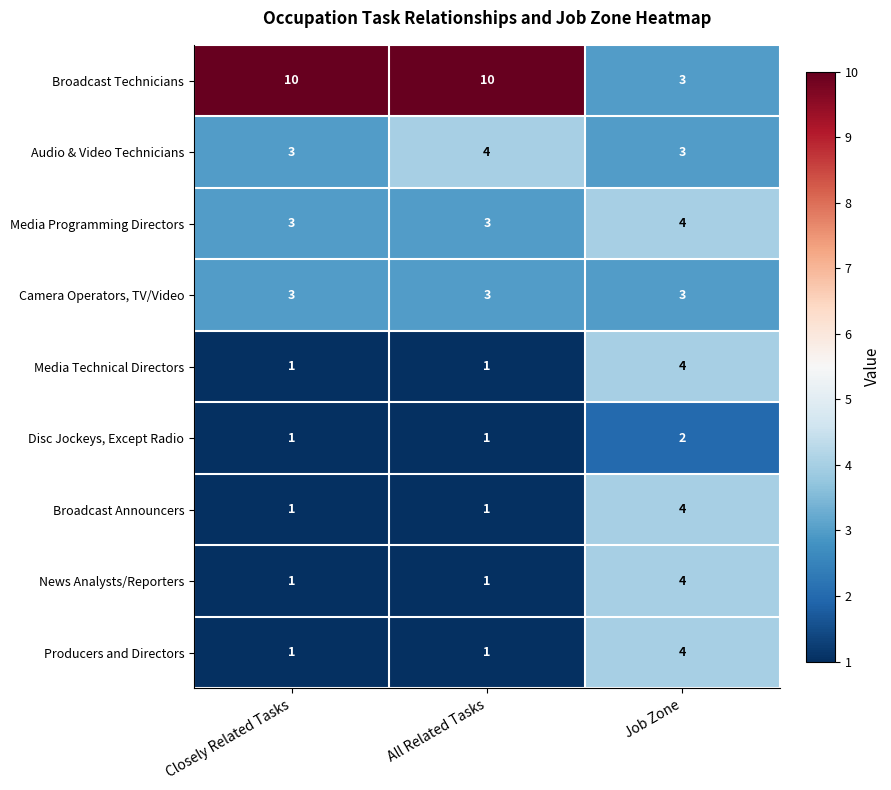

What is the spread (max minus min) of values at All Related Tasks?

9